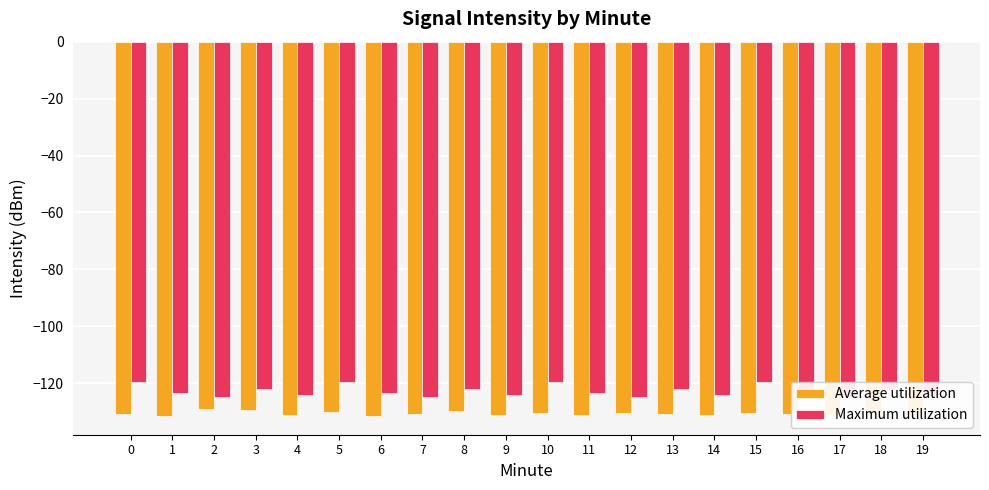

Which has a higher value, 17 or 12?

12